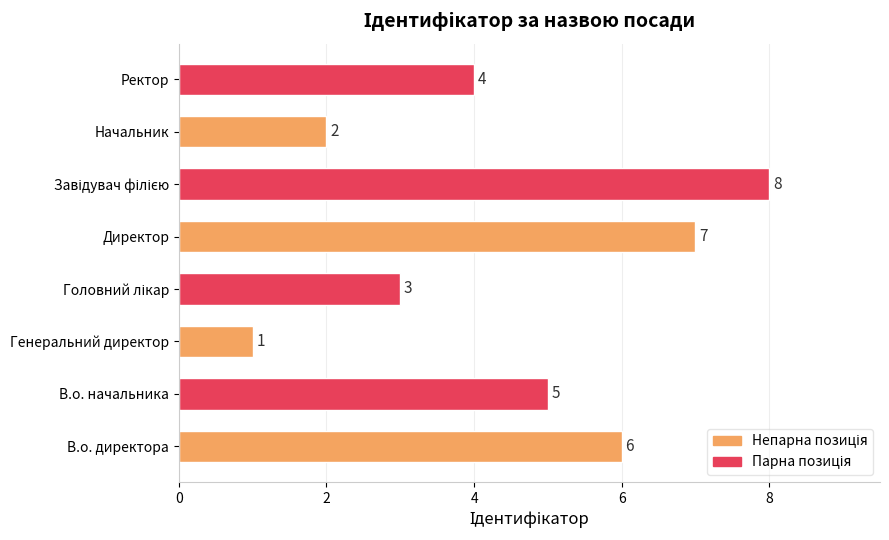

Reading top to bottom, list all the values displayed in this chart.

4	2	8	7	3	1	5	6